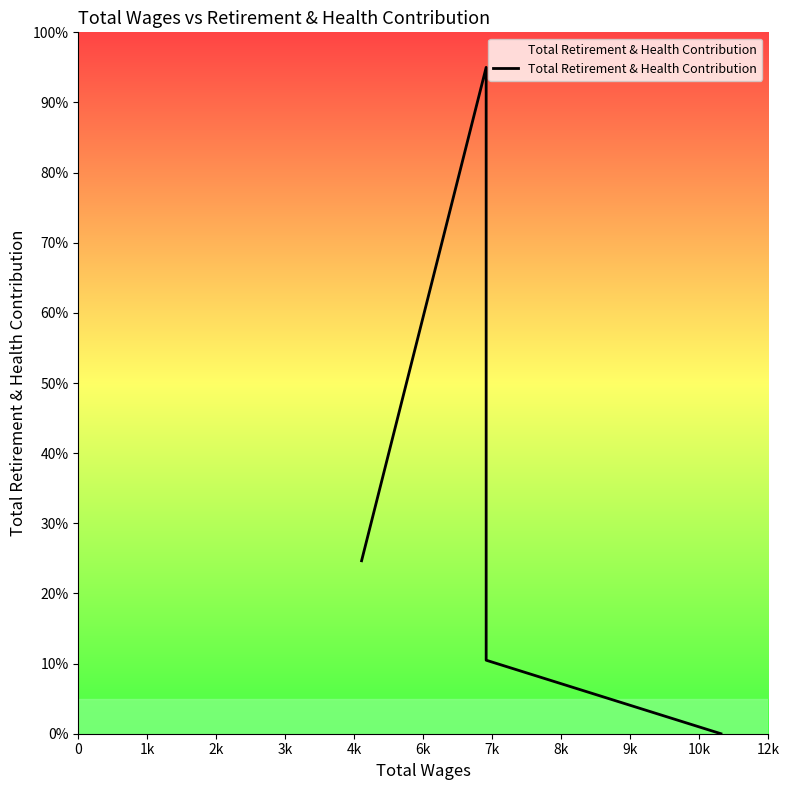

How many data points are above 61?

4